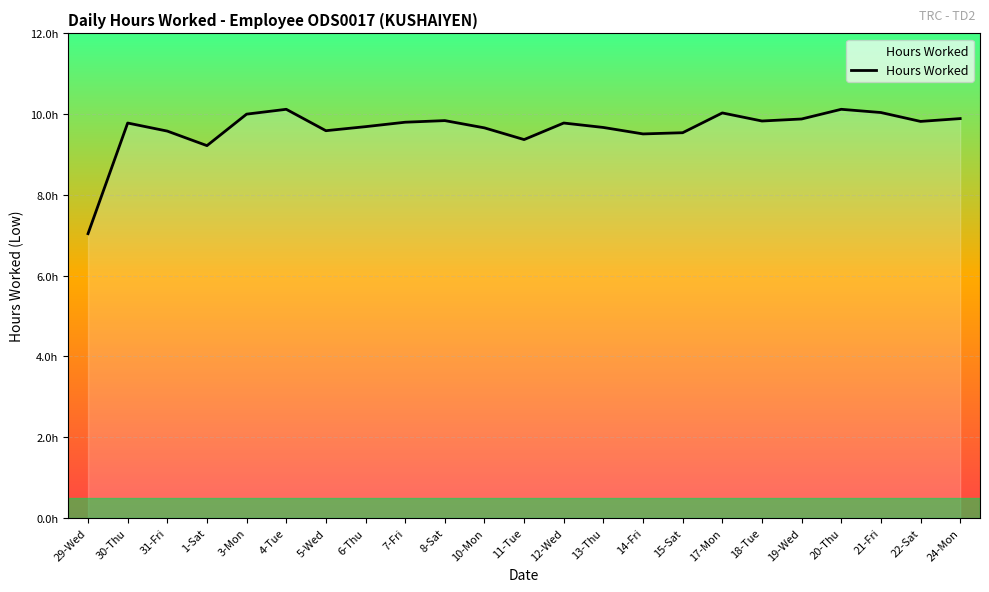

Does the chart have visible grid lines?

Yes